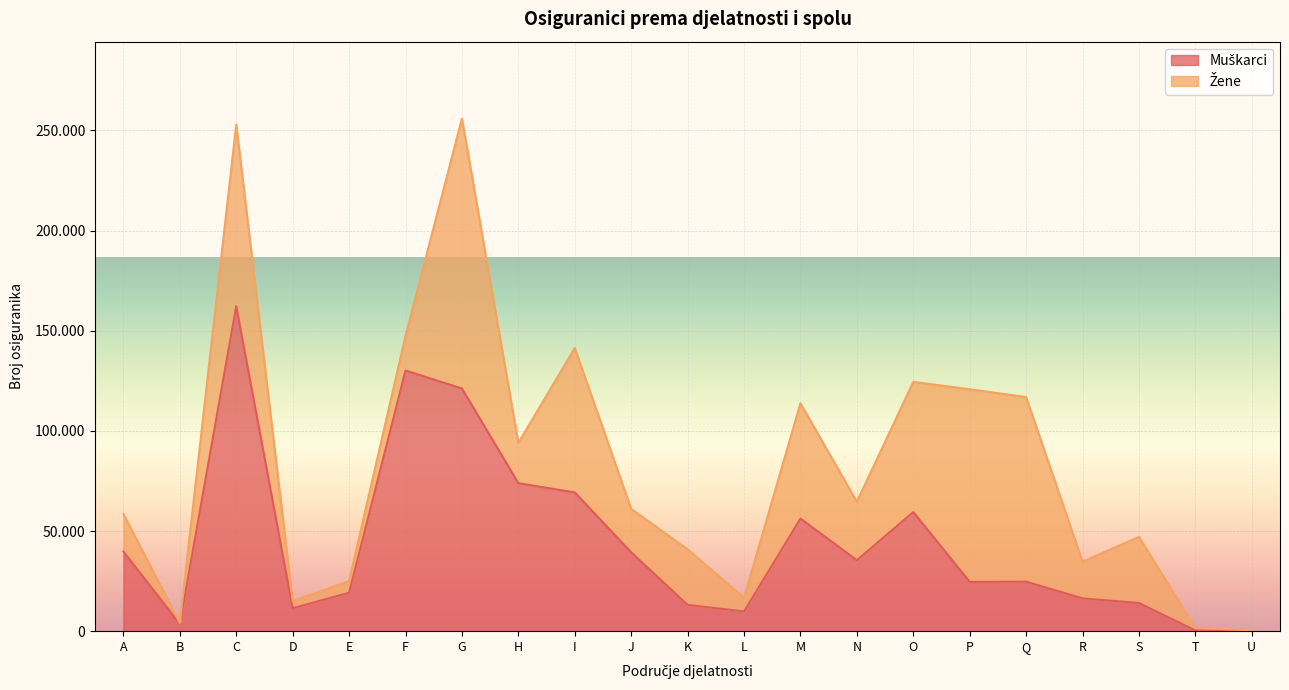

True or false: the data shows 56206 at M.

True